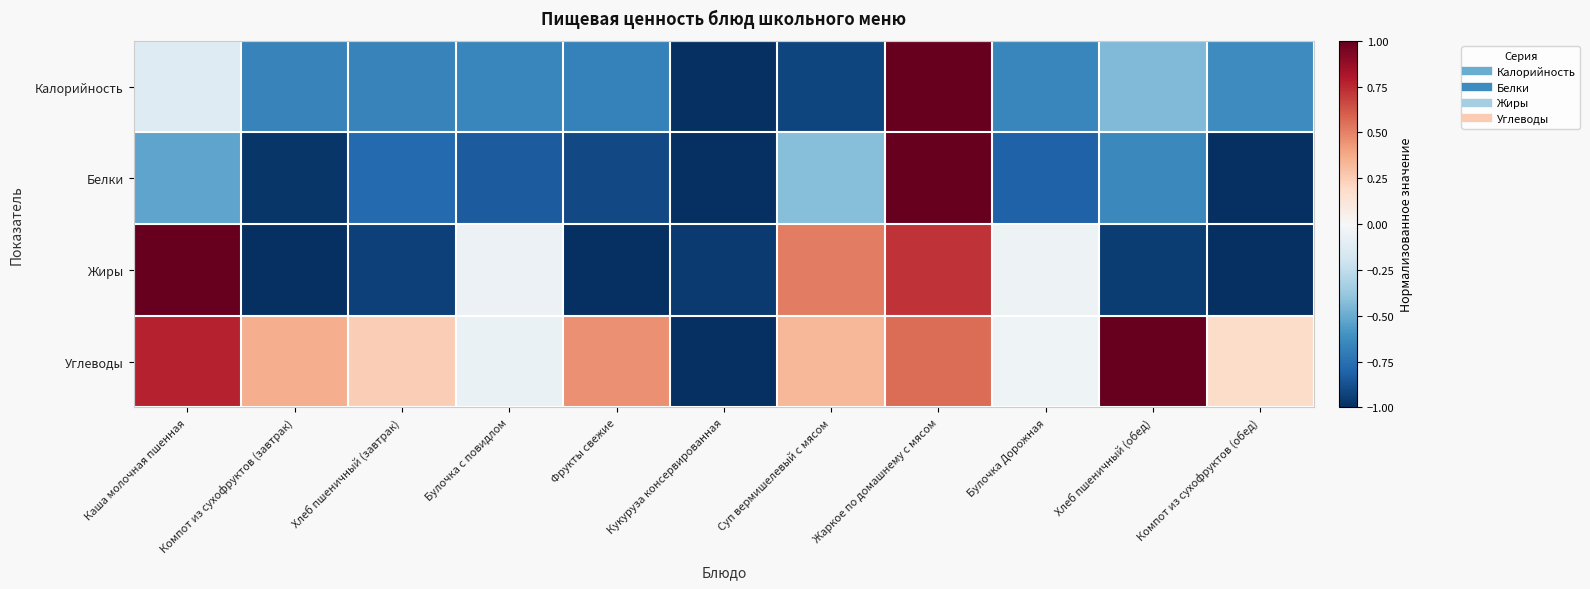

At how many categories does at least one series exceed 0?

8